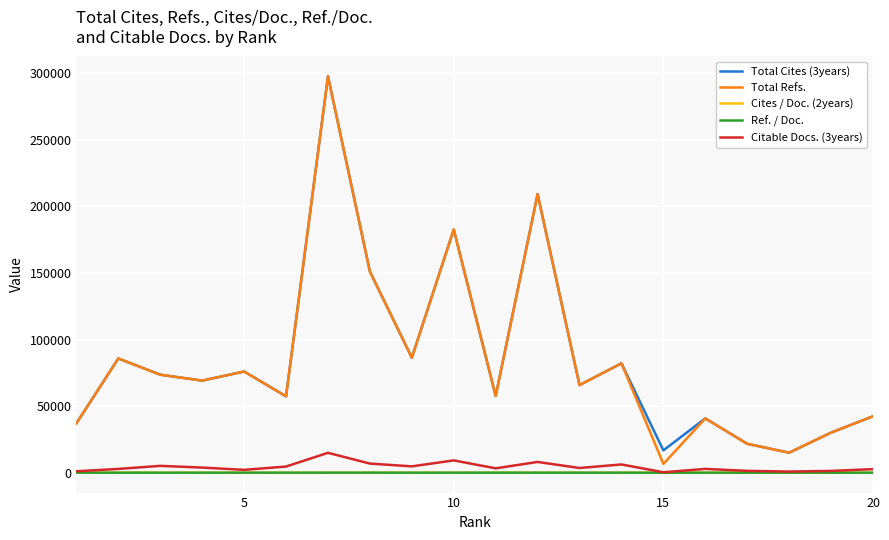

How many lines are shown in the chart?

5